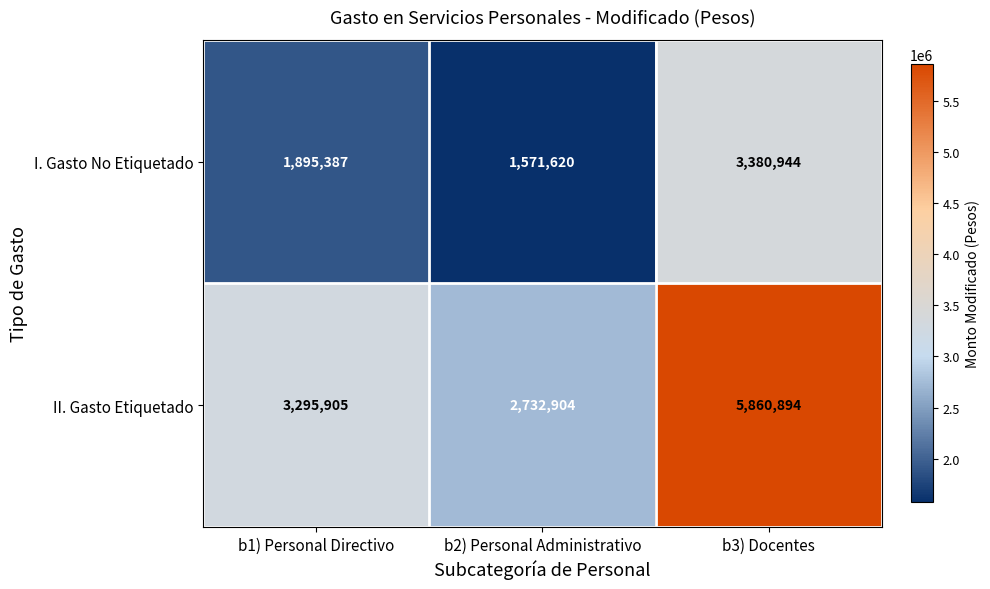

Rank the series by their average value, from lowest to highest.

I. Gasto No Etiquetado, II. Gasto Etiquetado